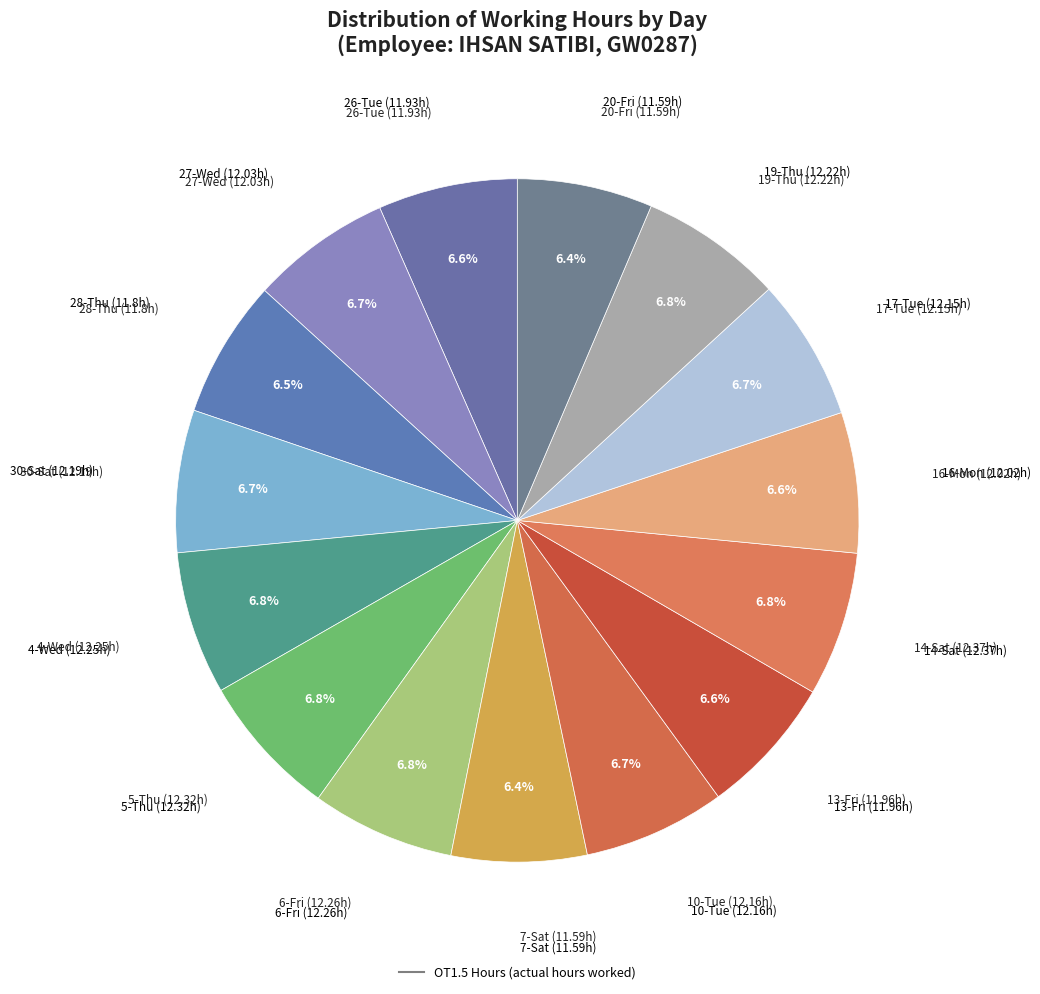

Count the number of slices in the pie.

15